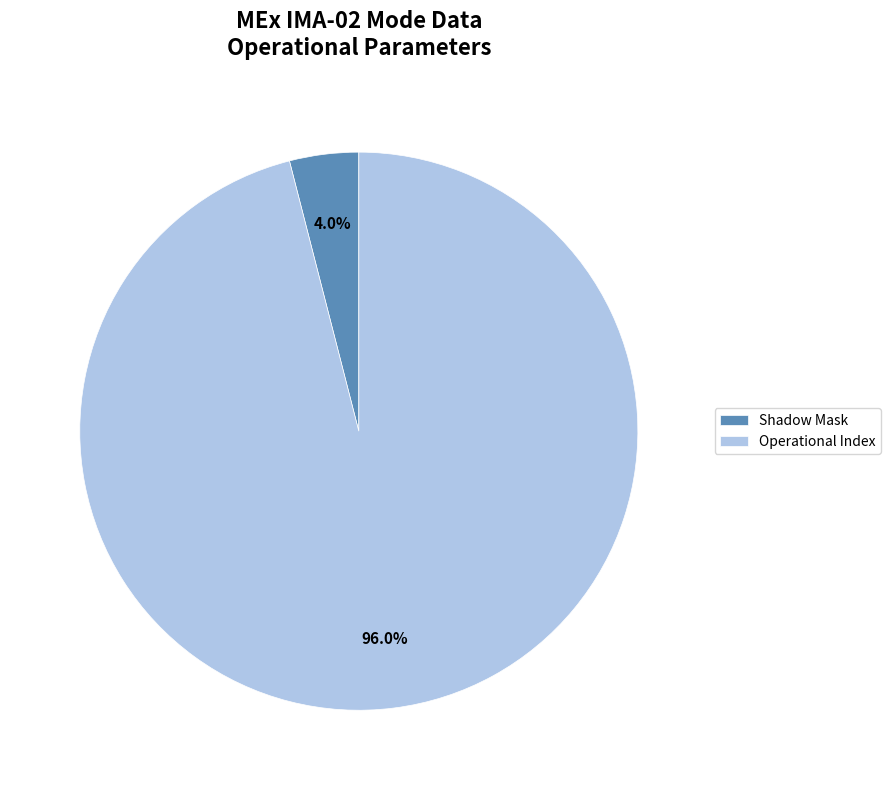

Which slice is the largest?

Operational Index